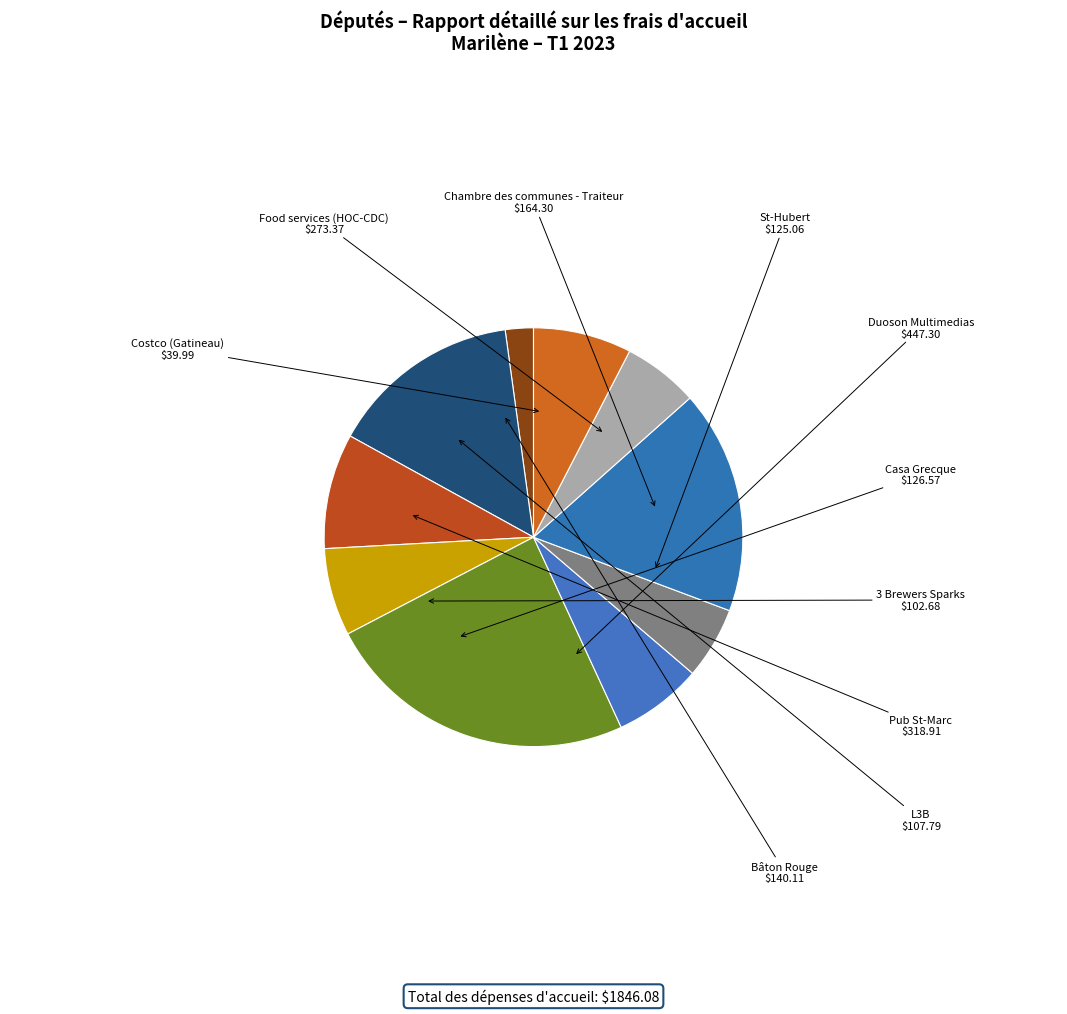

How many segments does this pie chart have?

10